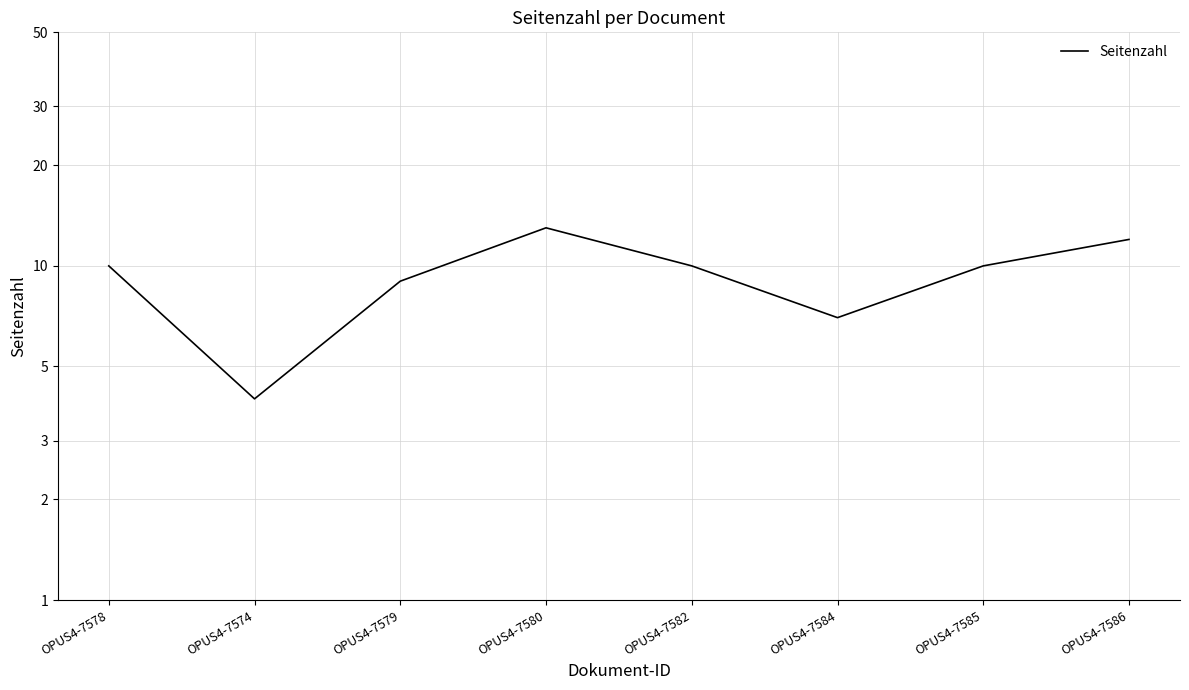

What is the ratio of the value at OPUS4-7584 to the value at OPUS4-7578?

0.7